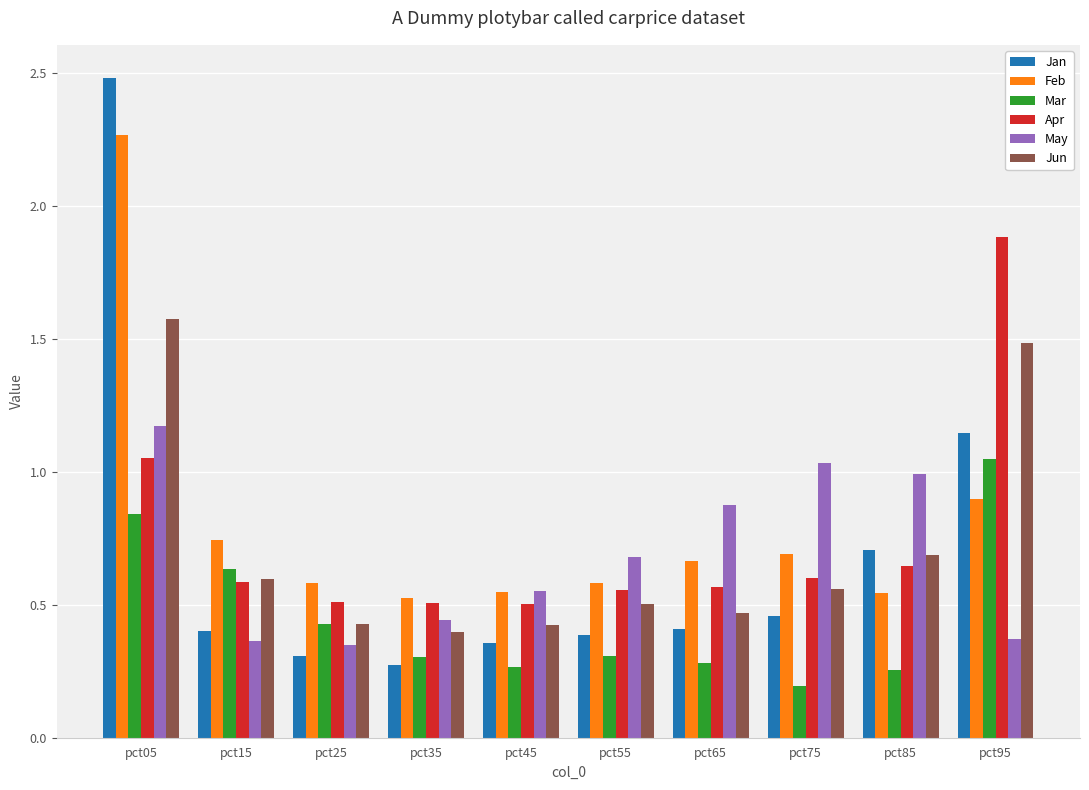

True or false: Mar has a value of 0.4 at pct85.

False